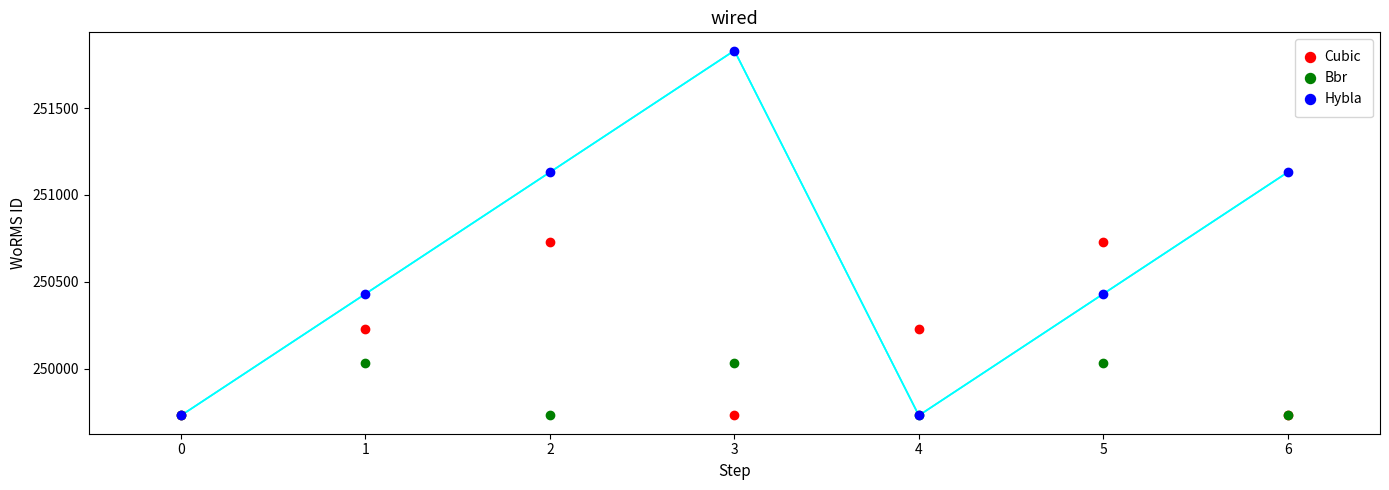

Where is the first local minimum for Cubic?

3